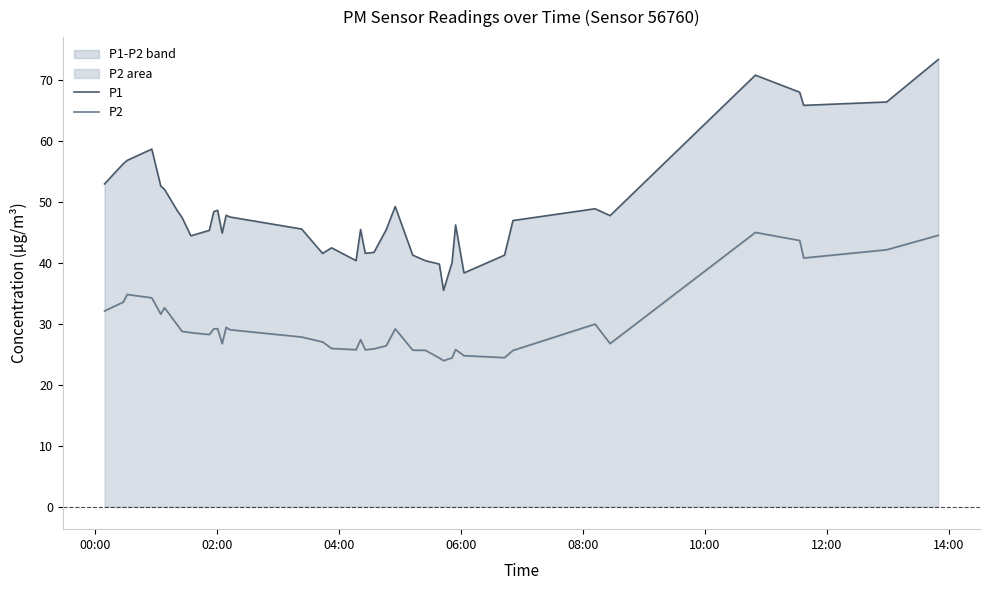

What is the difference between the maximum and second lowest values in the P2 series?

20.6